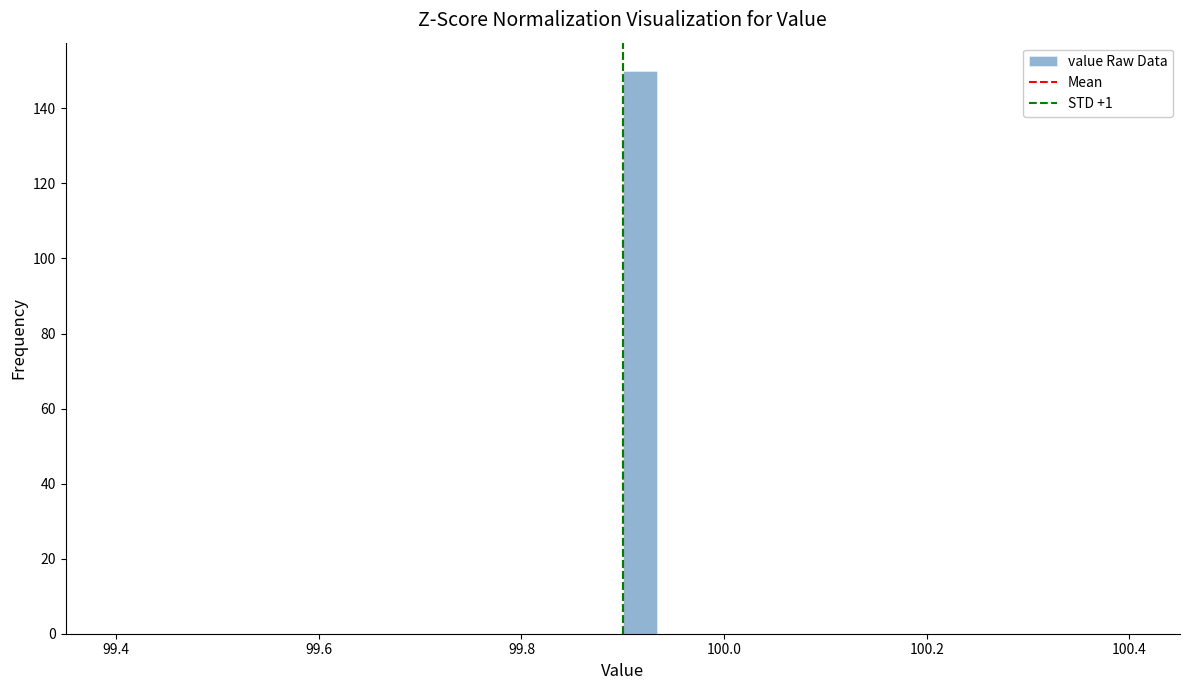

Read against the x-axis, roughly where is the centre of the tallest bar?

99.92